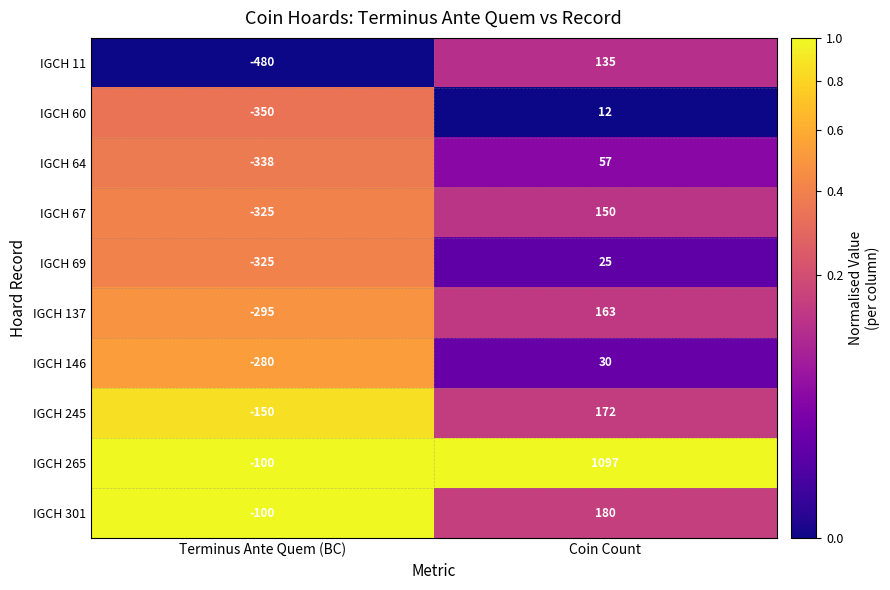

At how many categories does at least one series exceed 0?

1